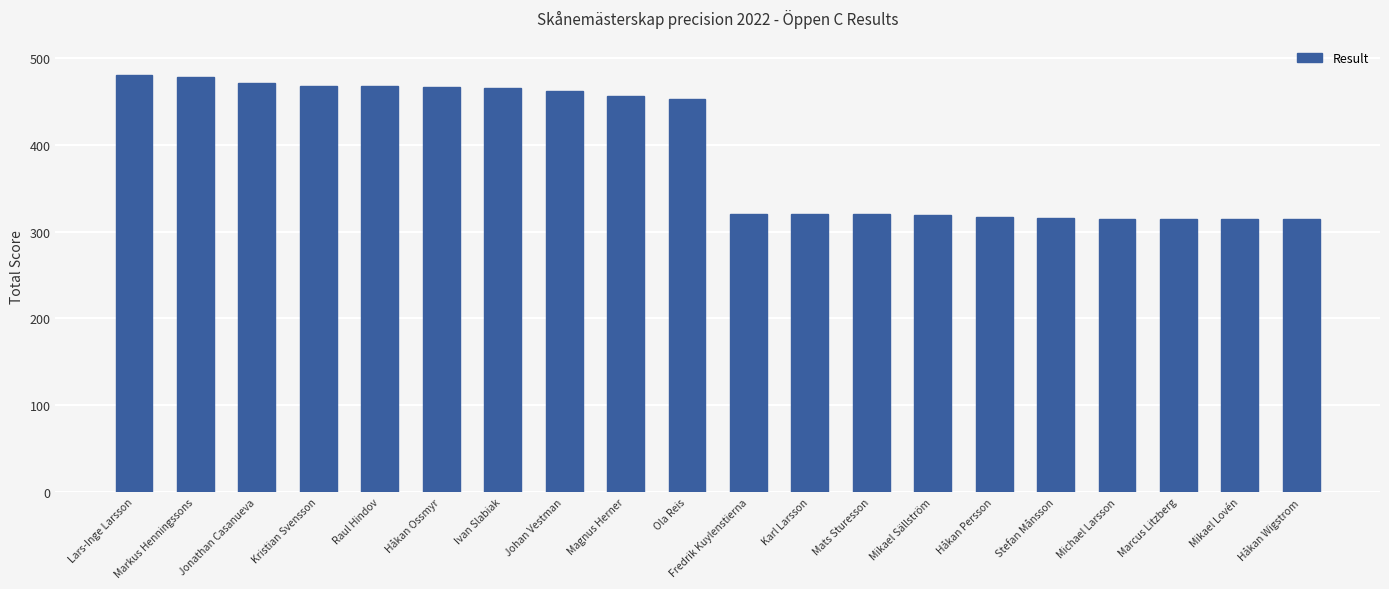

What is the greatest value displayed?

480